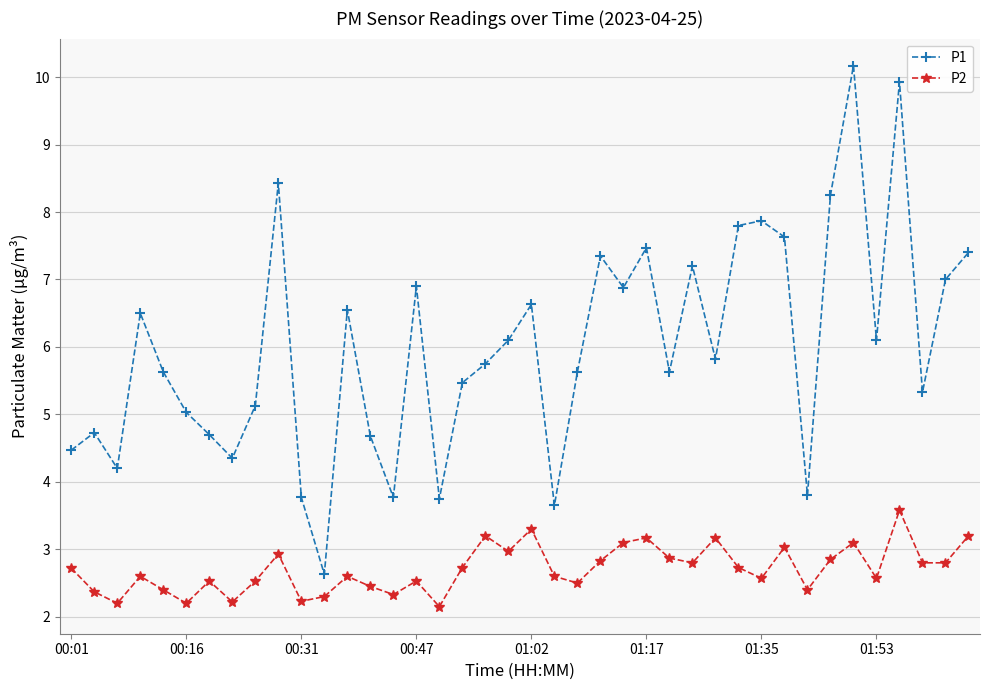

What is the value of the P1 point at the 18th from the left?

5.5